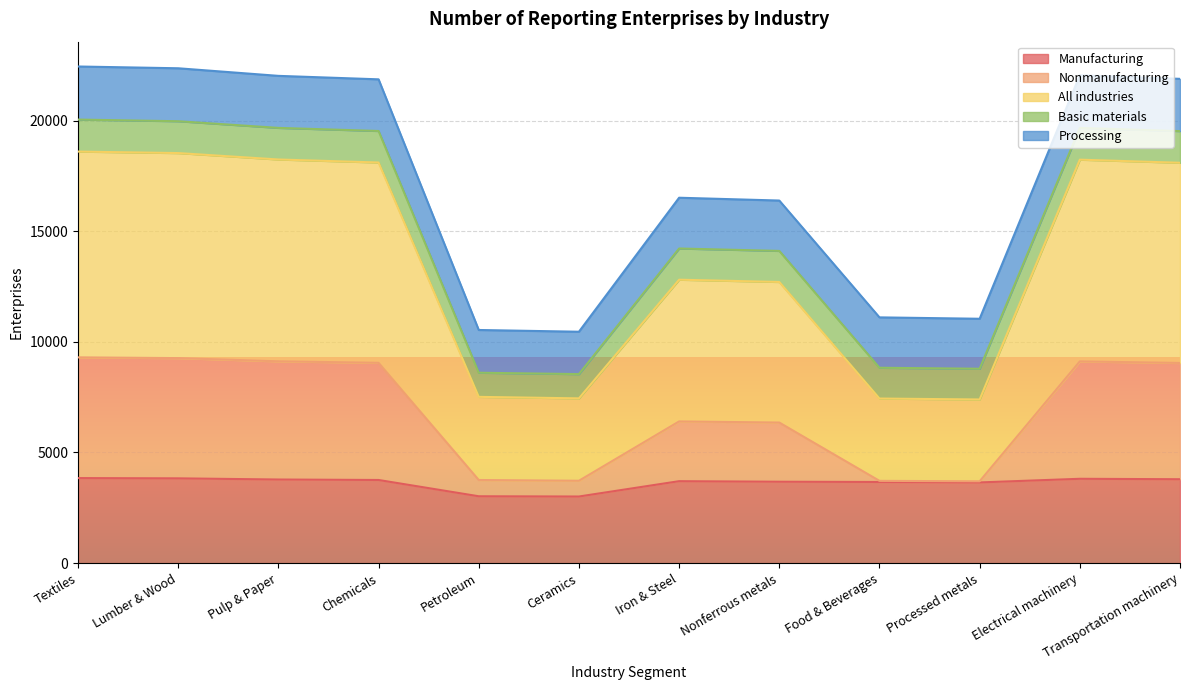

How many values in the Manufacturing series exceed 3758?

5